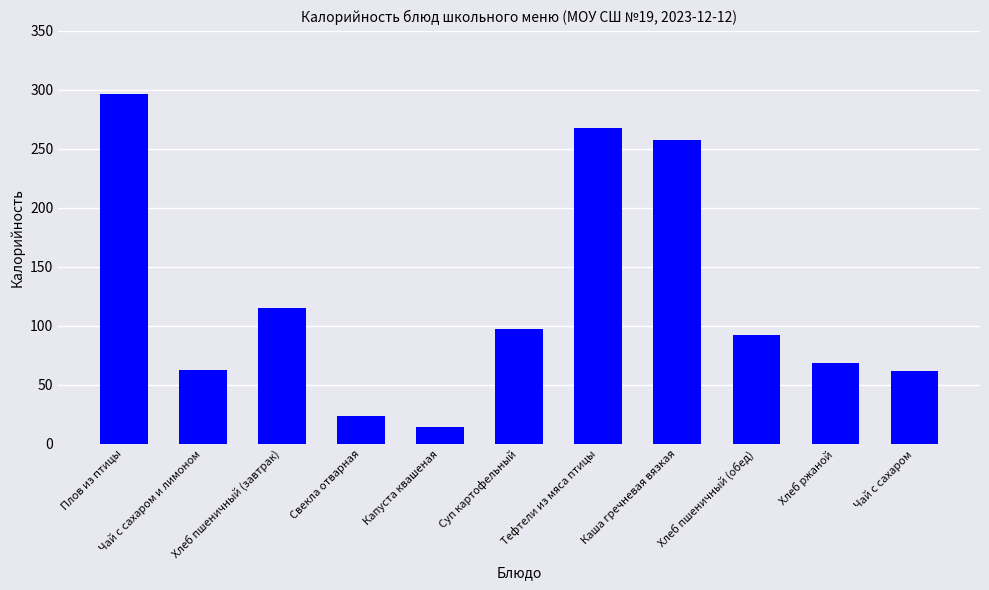

True or false: the data shows 257.6 at Каша гречневая вязкая.

True